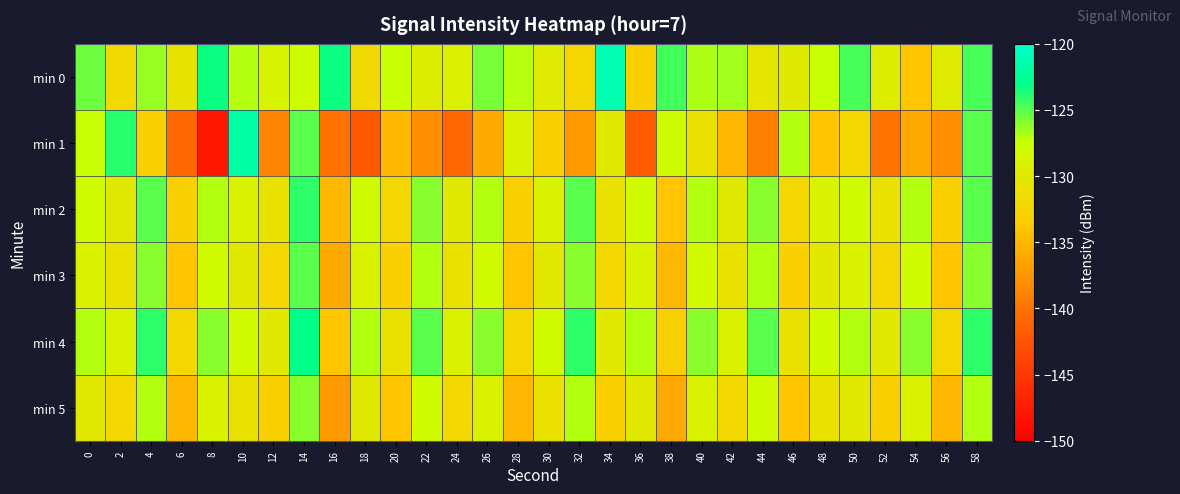

Rank the series at 14 from highest to lowest value.

min 4, min 2, min 1, min 3, min 5, min 0